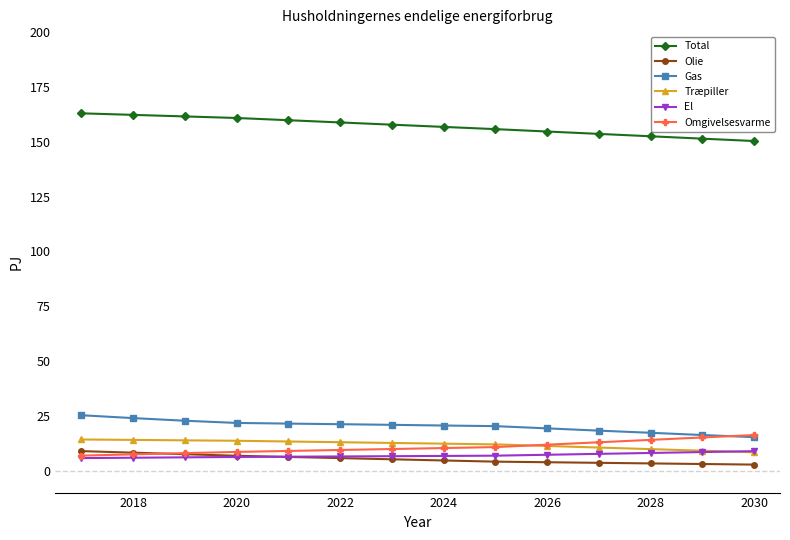

True or false: Total and Olie intersect in this chart.

False